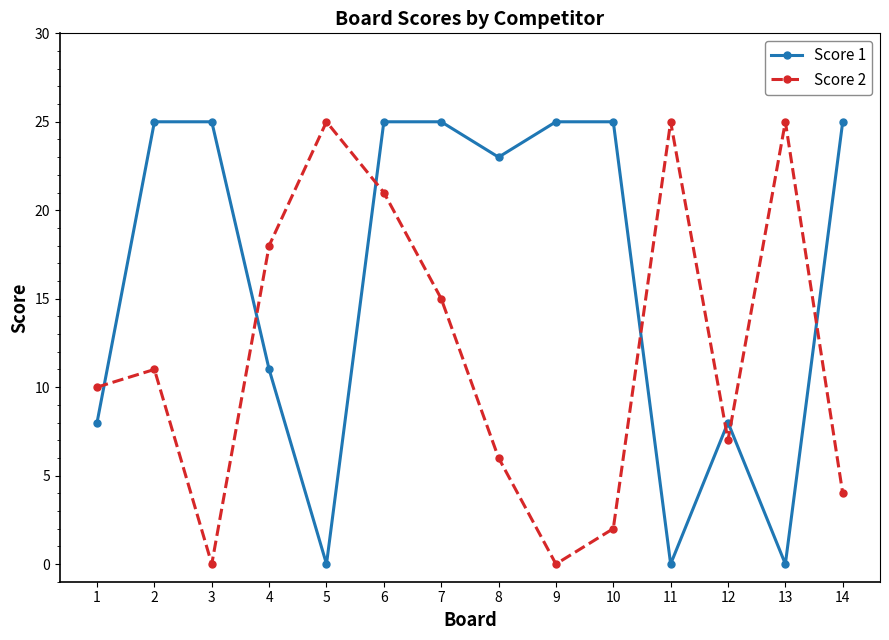

How many interior local valleys does the Score 1 series have?

4